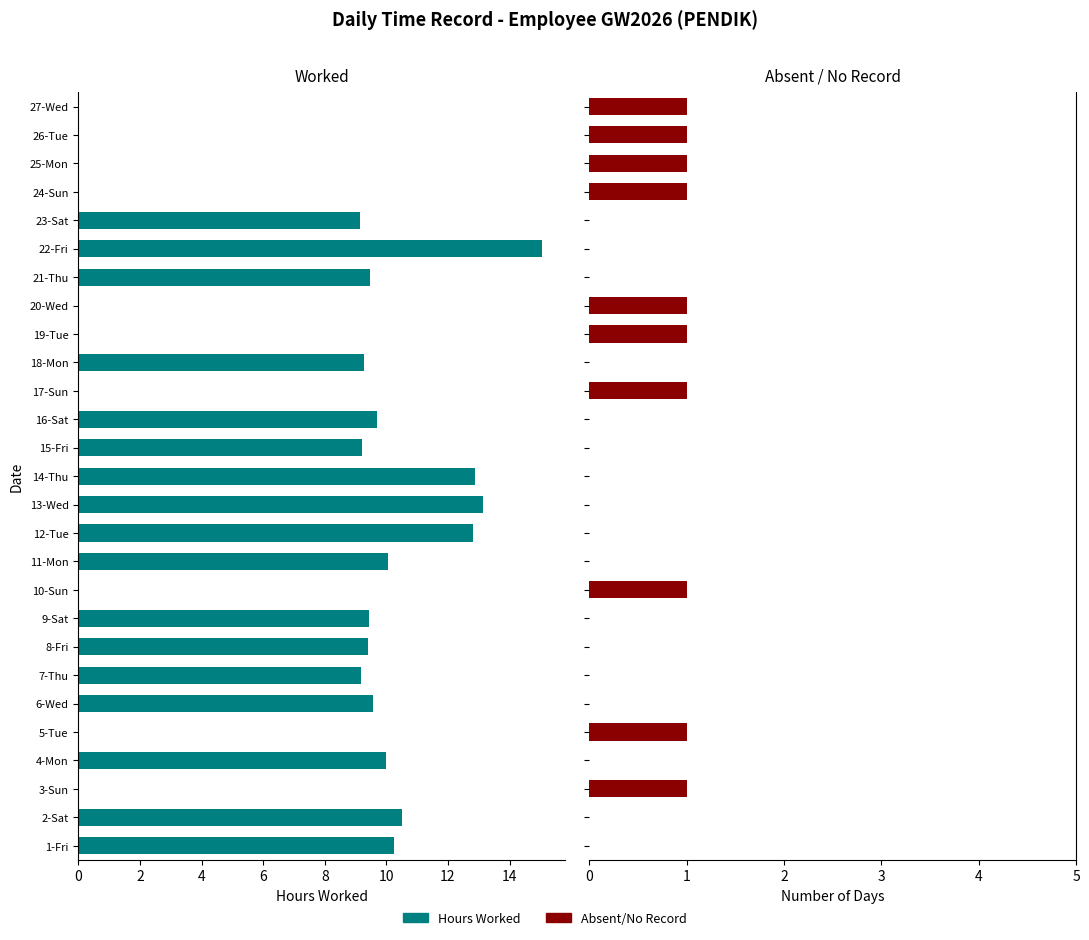

Which series has the largest total across all categories?

Hours Worked